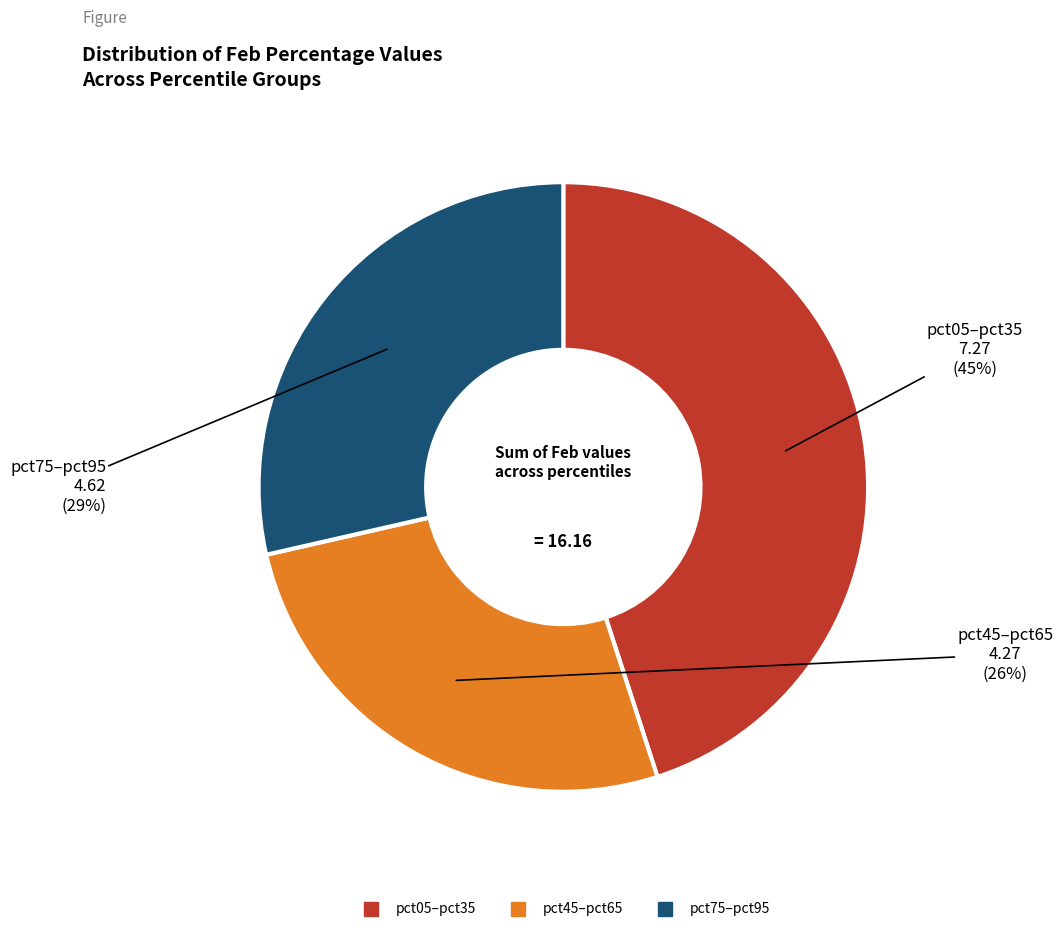

To the nearest percent, what is the average slice percentage?

33%